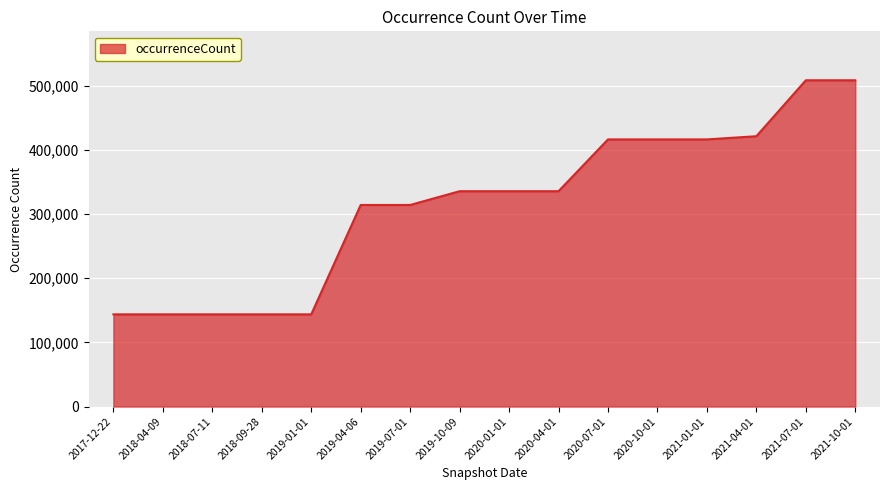

Does the chart display data point markers on the line(s)?

No